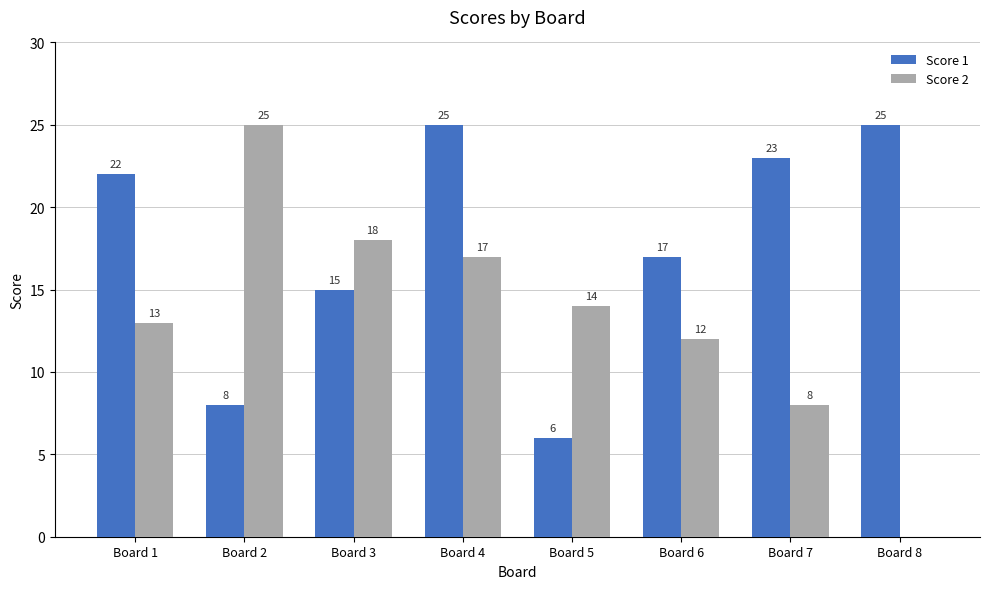

Is it true that Score 1 equals 22 at Board 1?

True